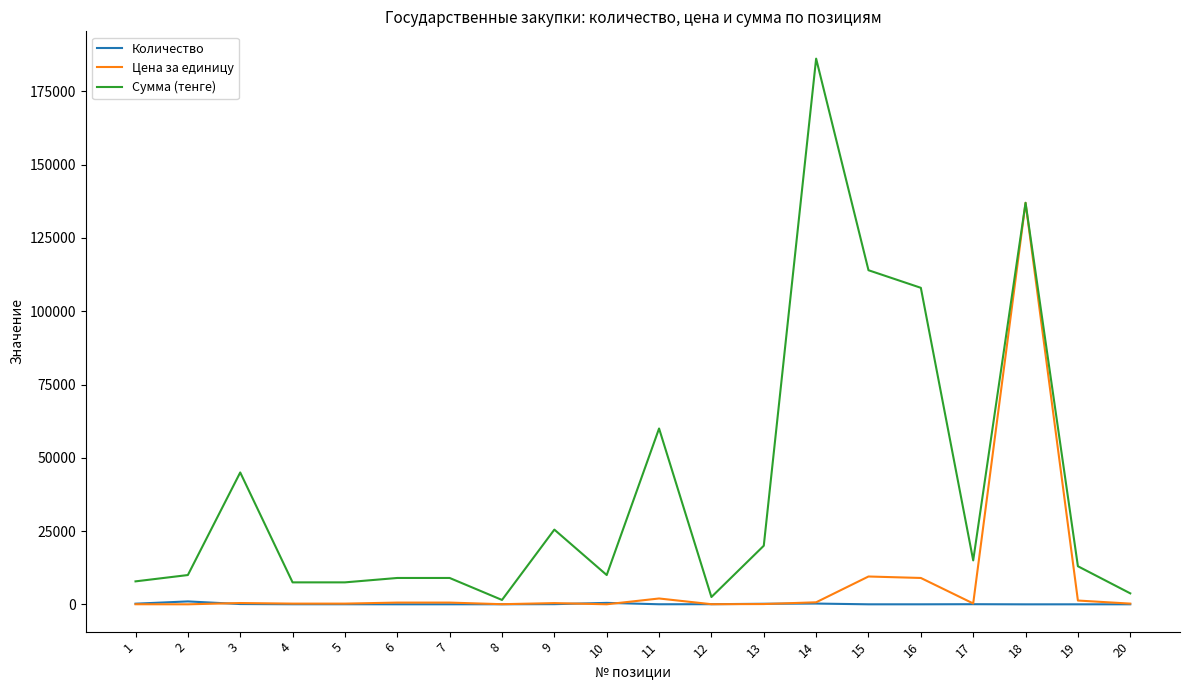

What are all the series names shown in the legend?

Количество, Цена за единицу, Сумма (тенге)